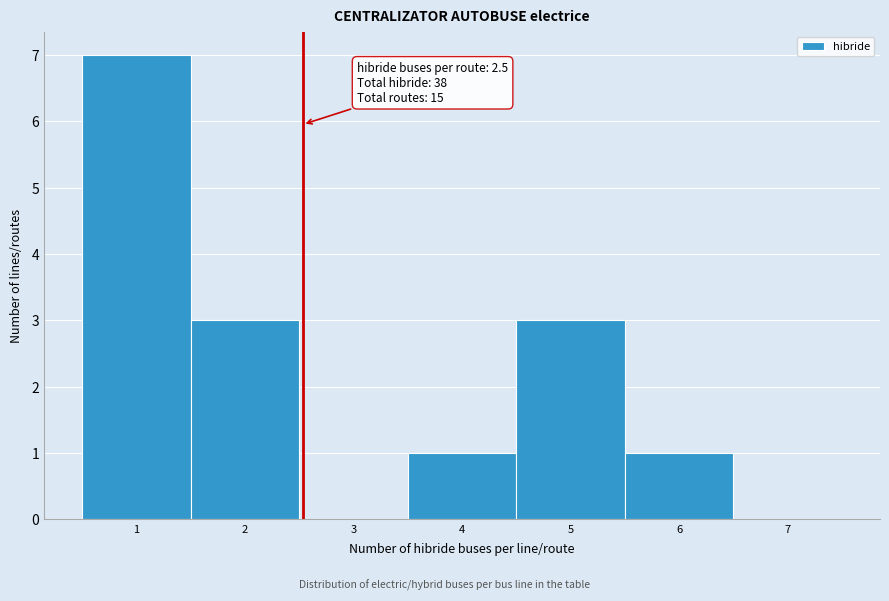

Over which range of the x-axis is the bar tallest?

0.5 to 1.5